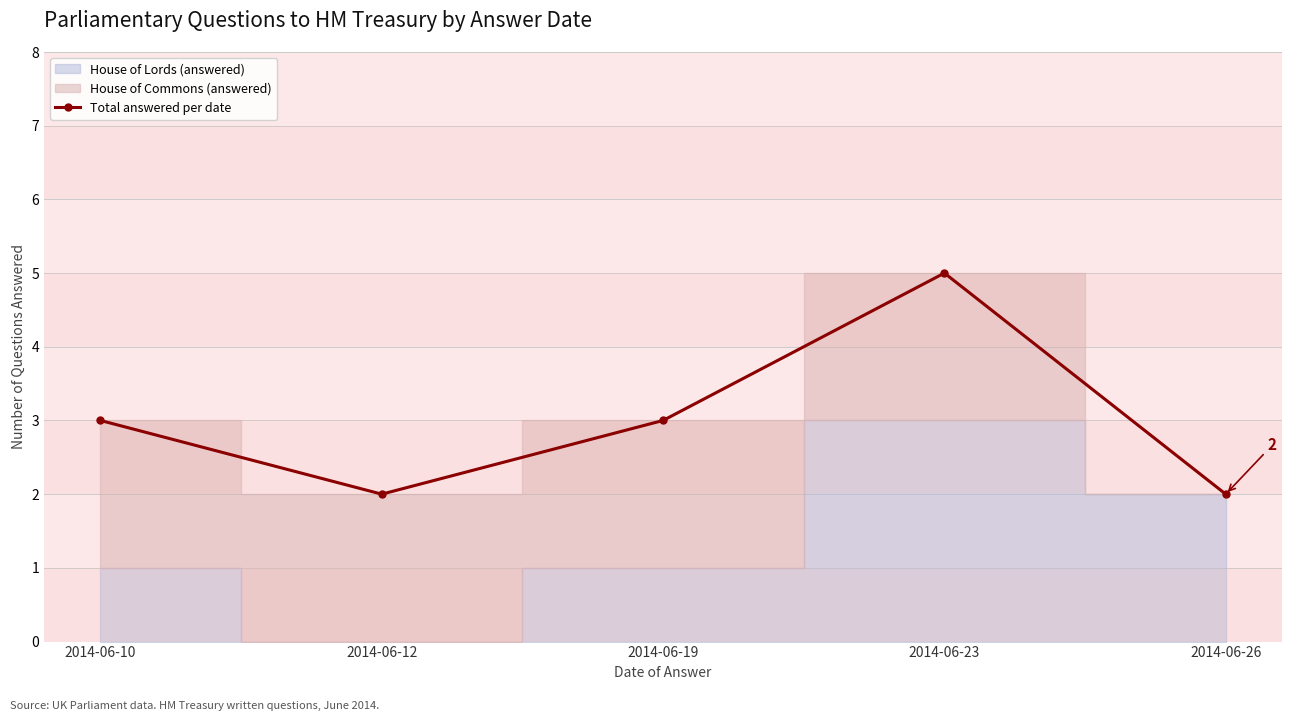

List the labels in order of value, smallest first.

2014-06-12, 2014-06-26, 2014-06-10, 2014-06-19, 2014-06-23